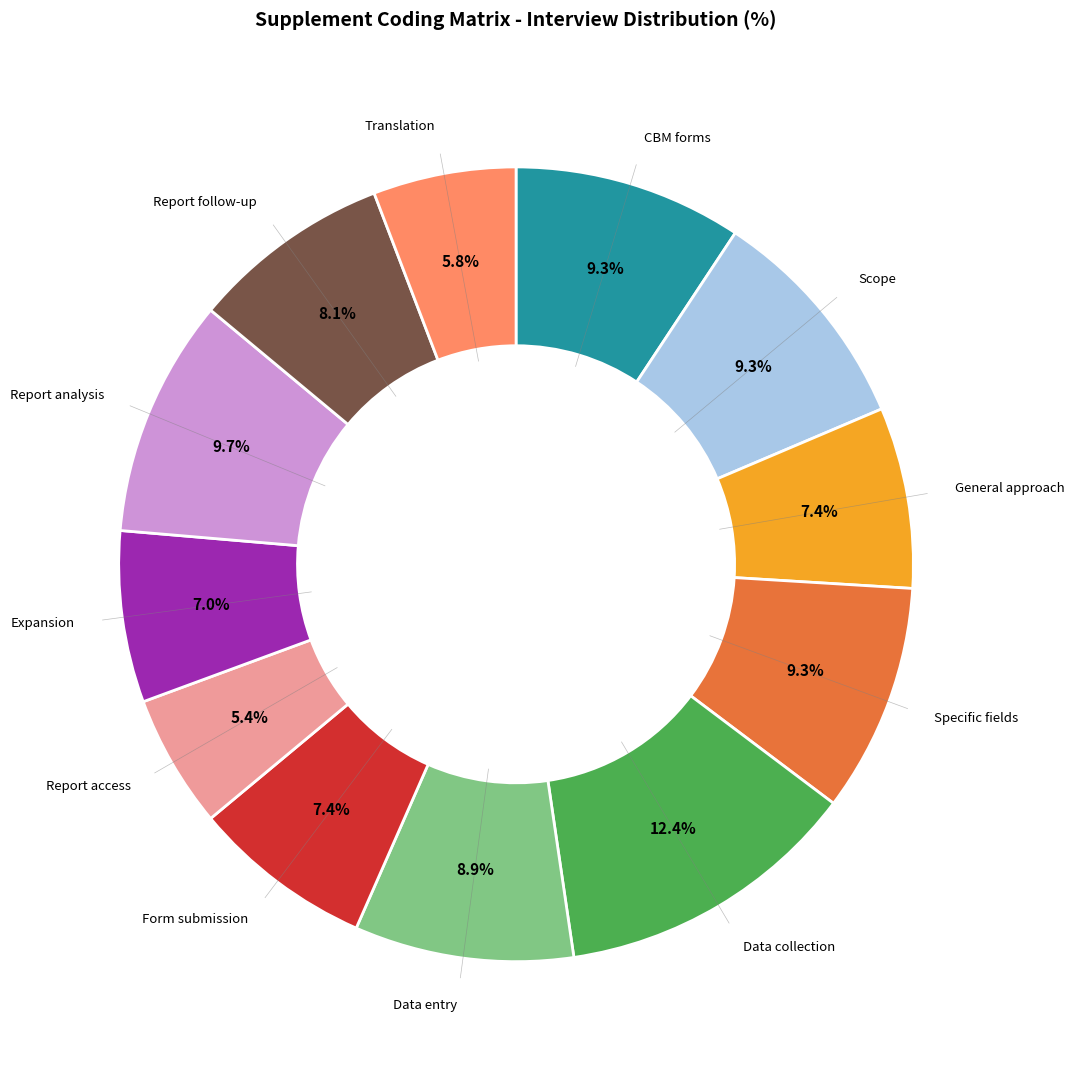

How many slices are in this pie chart?

12